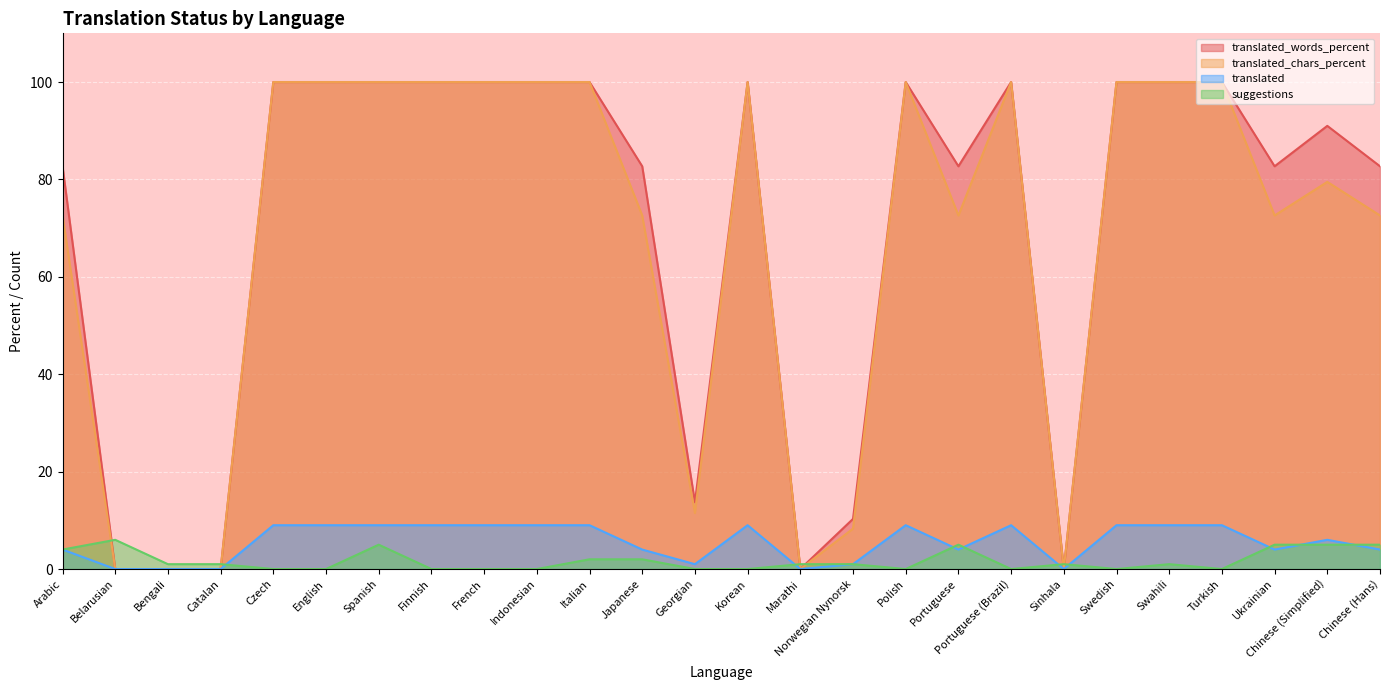

True or false: translated_chars_percent and translated_words_percent cross at least once.

False